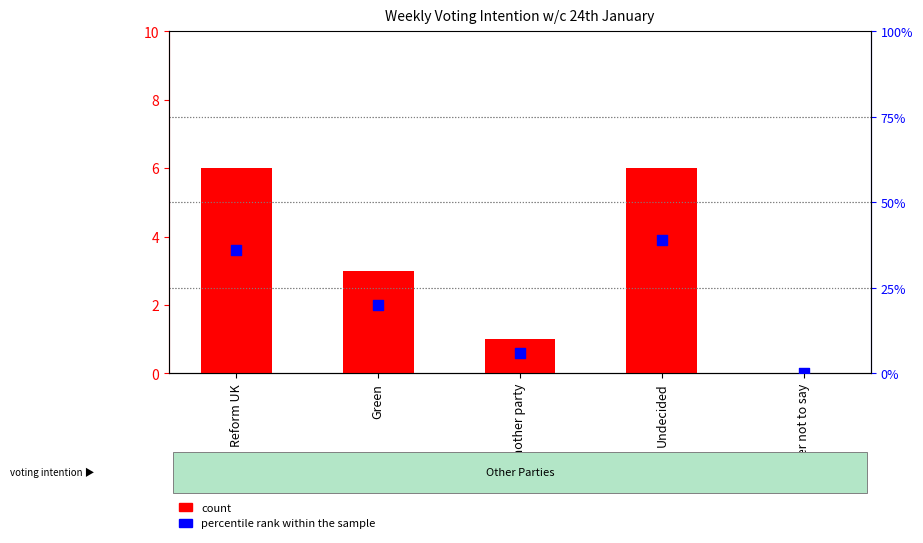

Which series reaches the minimum Y coordinate?

count